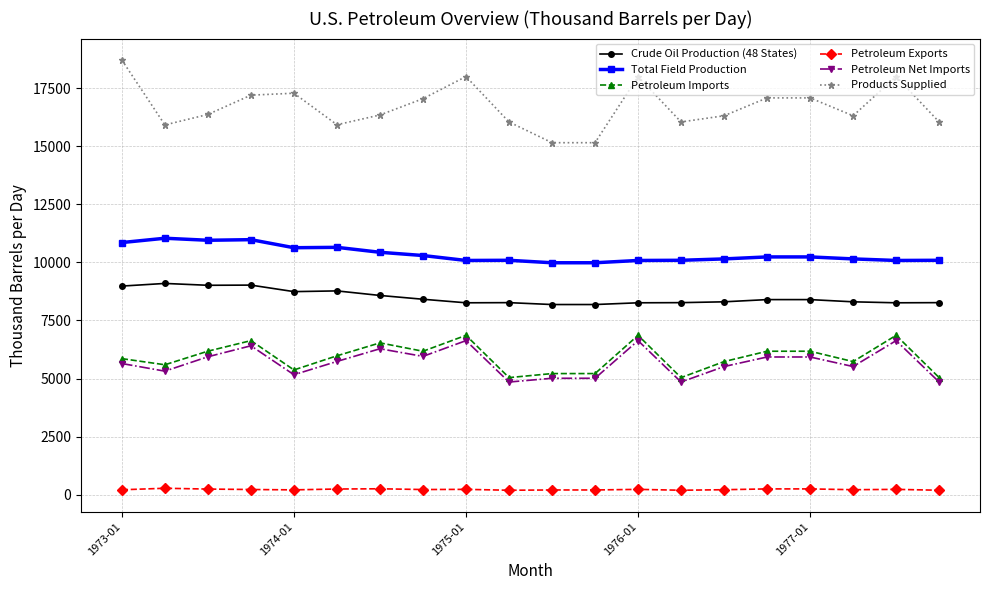

How many data points does each series have?

20